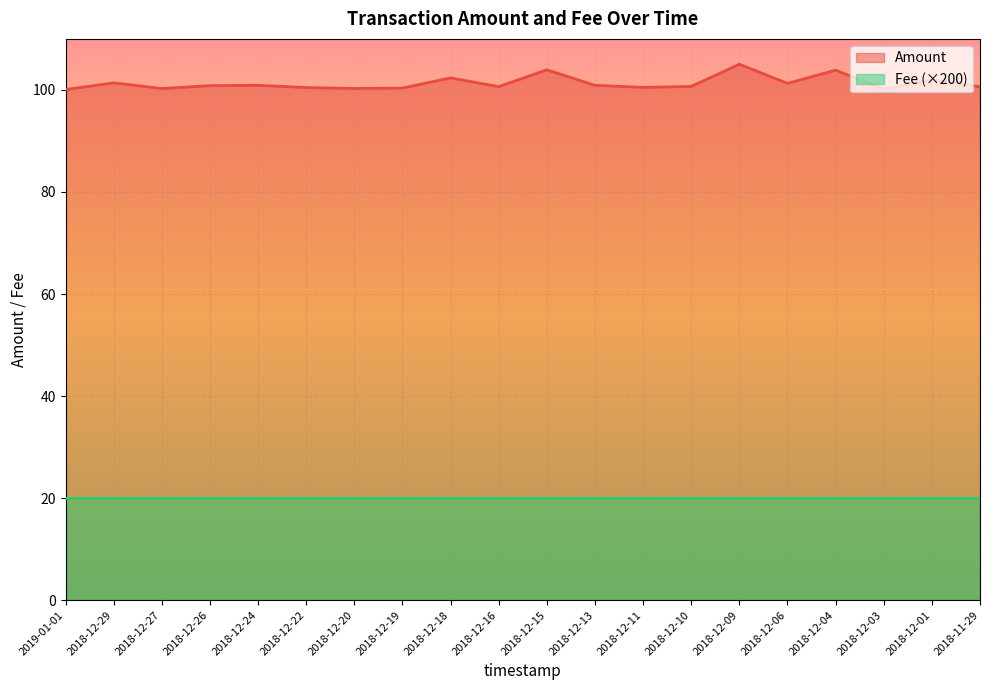

At which category does the data reach its first local peak?

2018-12-29